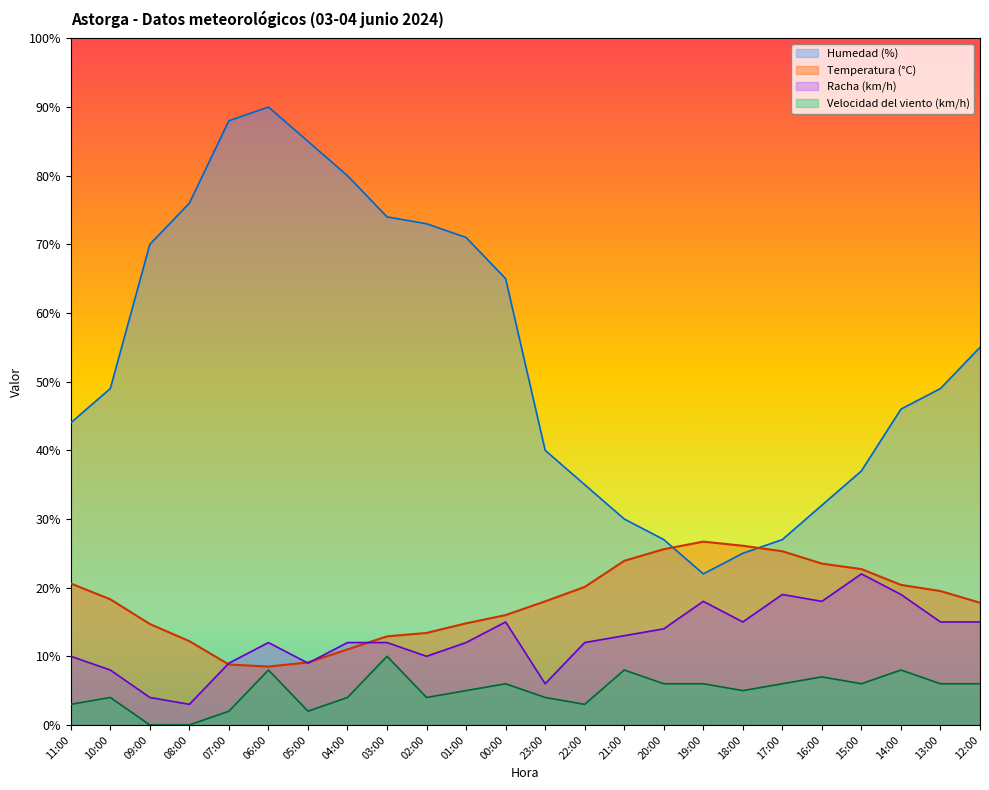

Between 07:00 and 16:00, which series saw the biggest shift?

Humedad (%)